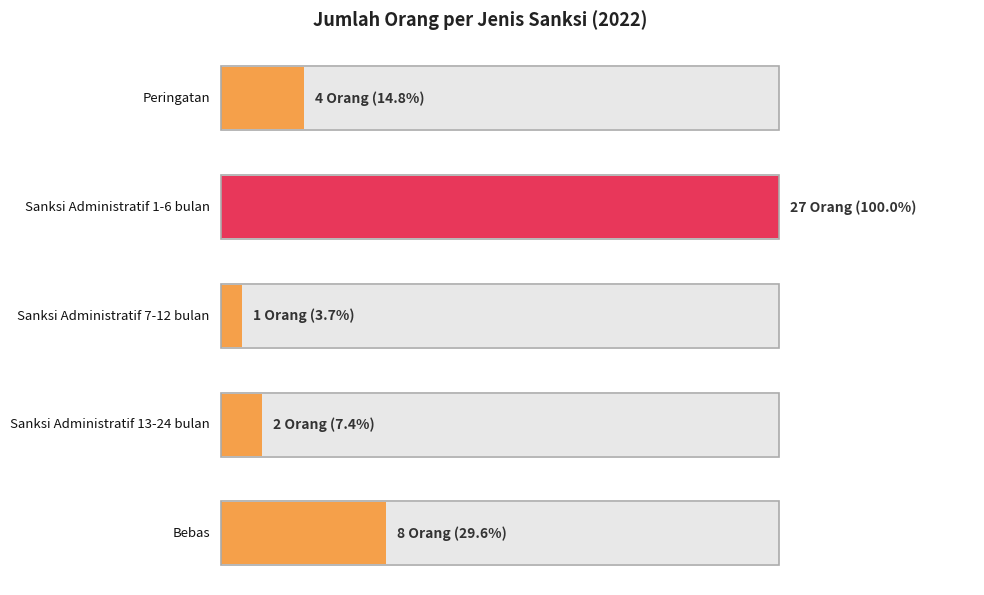

What is the value of the 4th bar from the left?

2